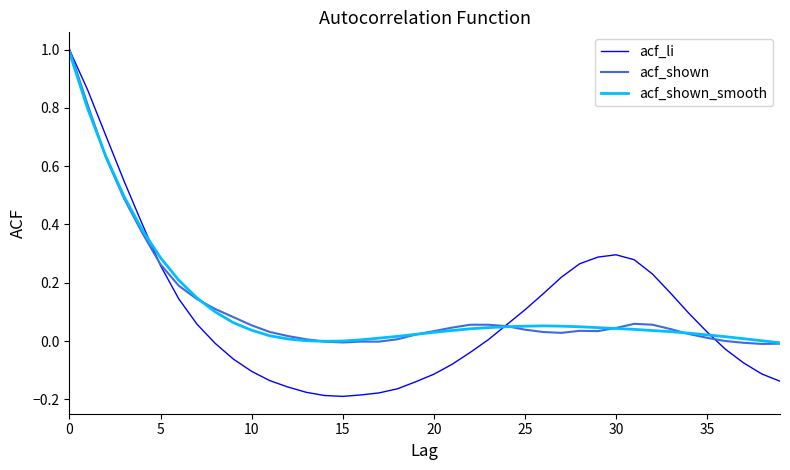

What is the highest value of the acf_li series?

1.0